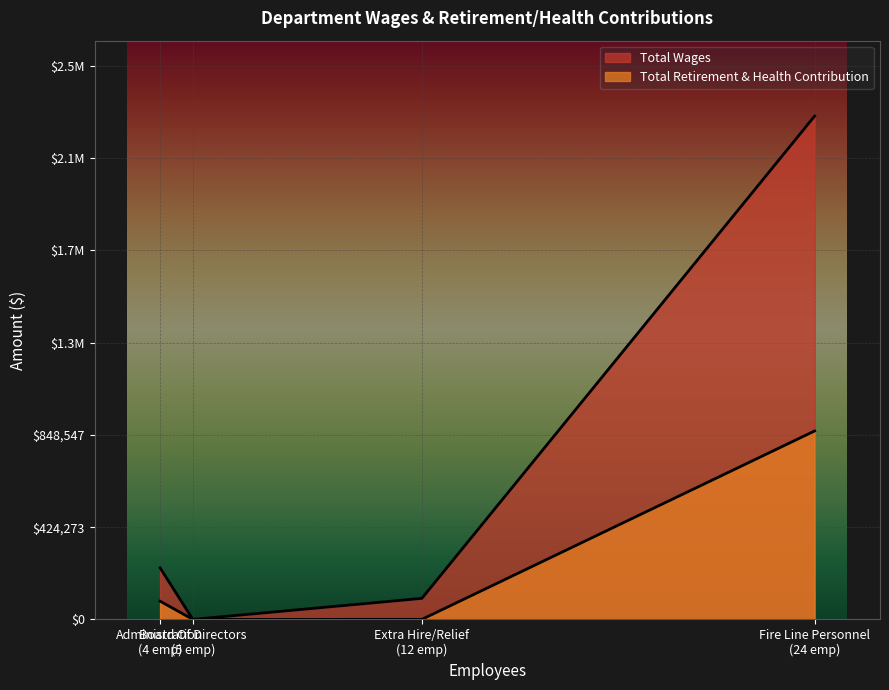

What is the average value of the Total Retirement & Health Contribution series?

237607